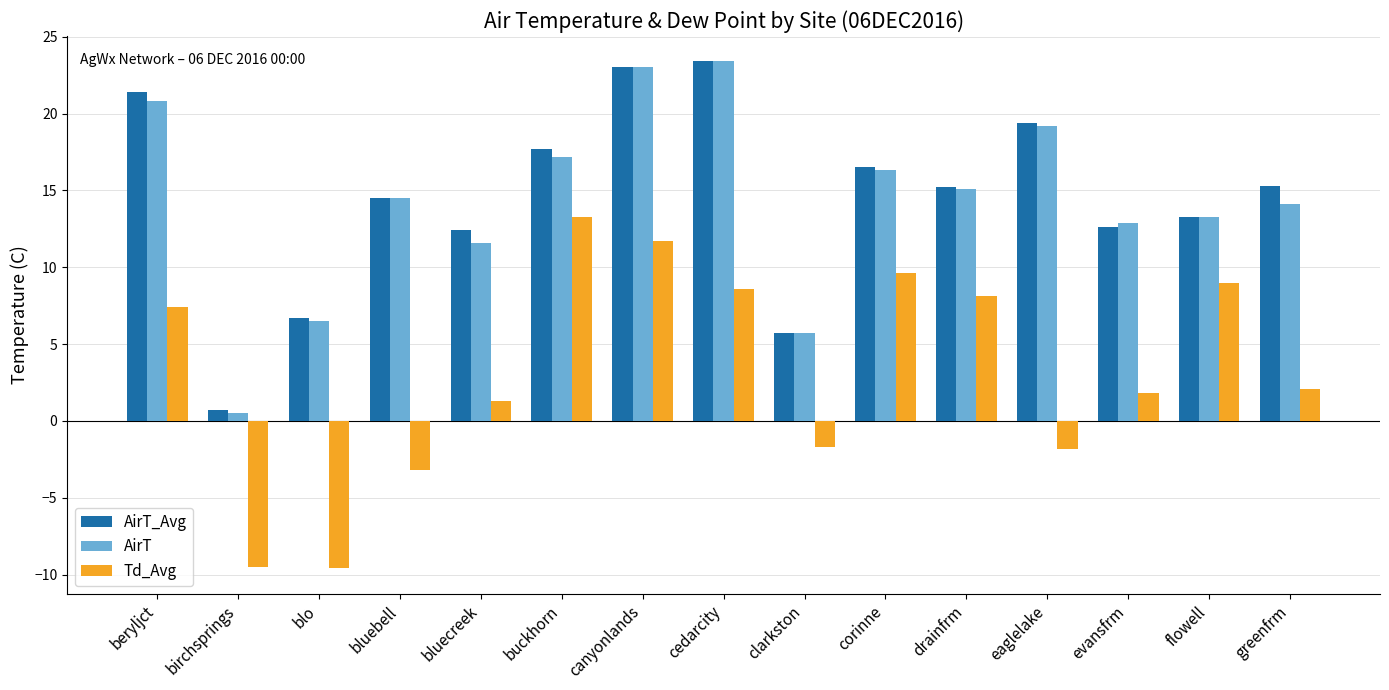

What is the difference between the highest and lowest values at cedarcity?

14.8